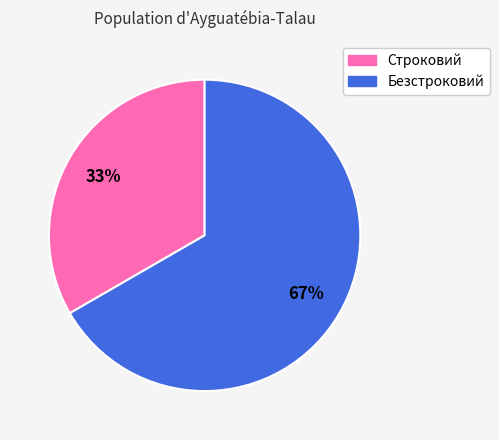

How many slices are in this pie chart?

2